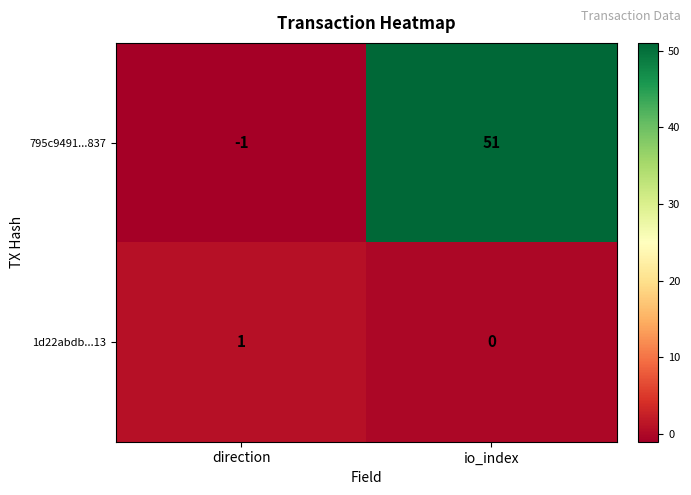

How many series are shown in this chart?

2